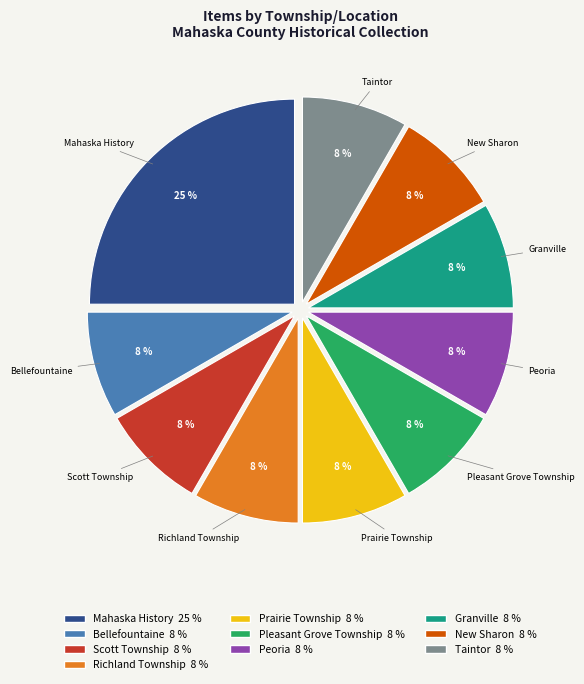

To the nearest percent, what portion does Scott Township represent?

8%